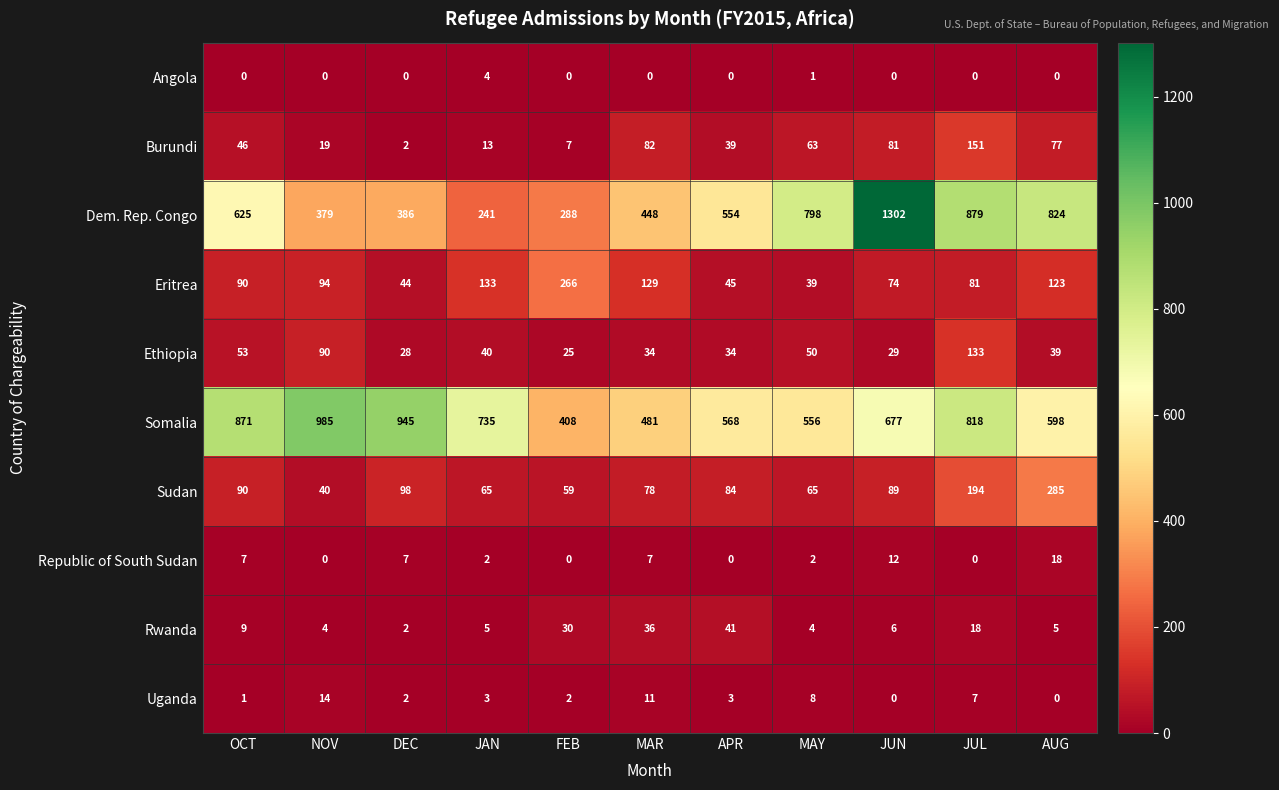

At which label is Rwanda closest to 21?

JUL